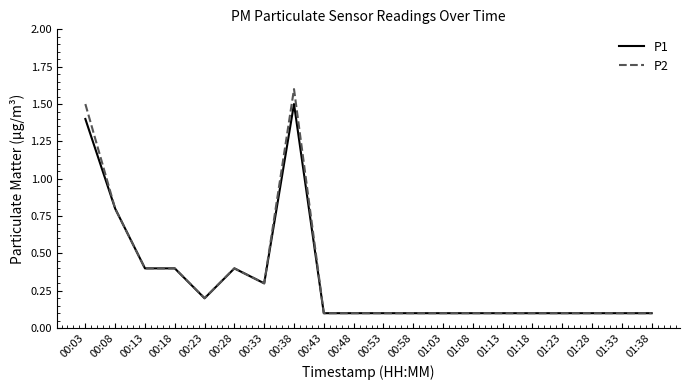

What position from the right is 00:03?

20